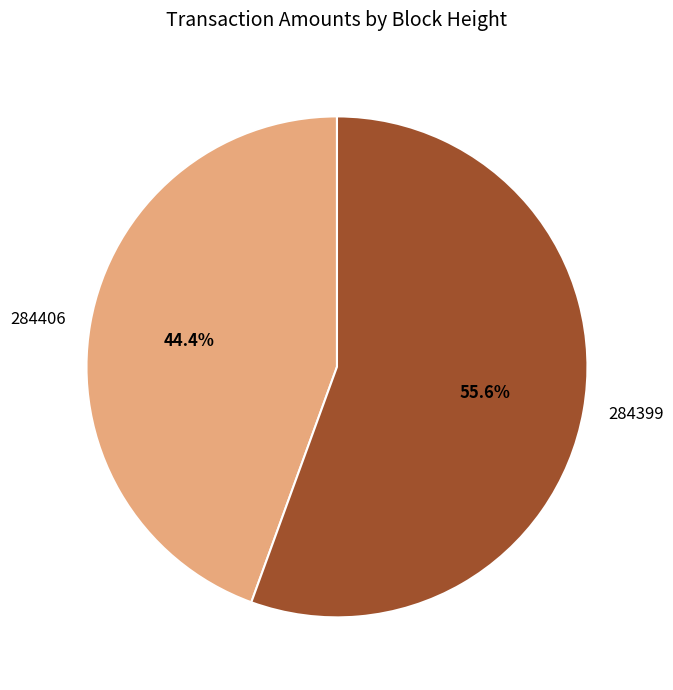

What is the total percentage of 284399 and 284406?

100.0%